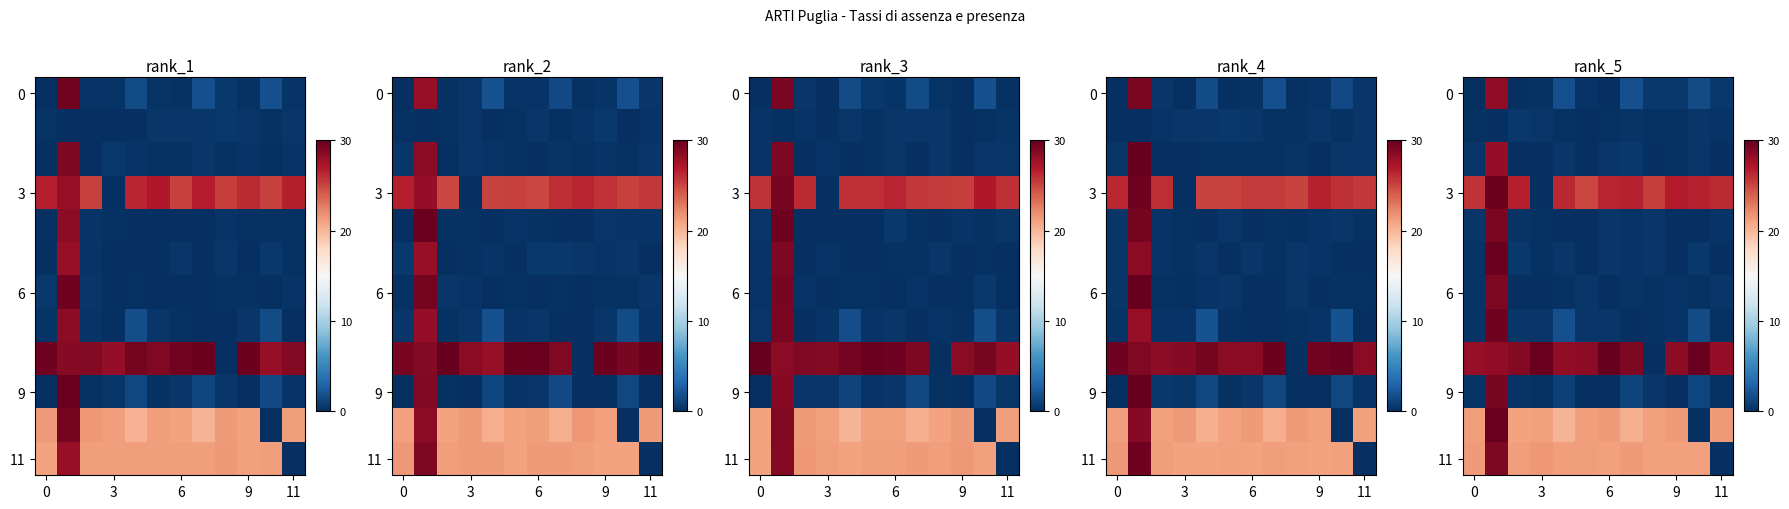

What is the difference between the highest and lowest values at 0?

28.1